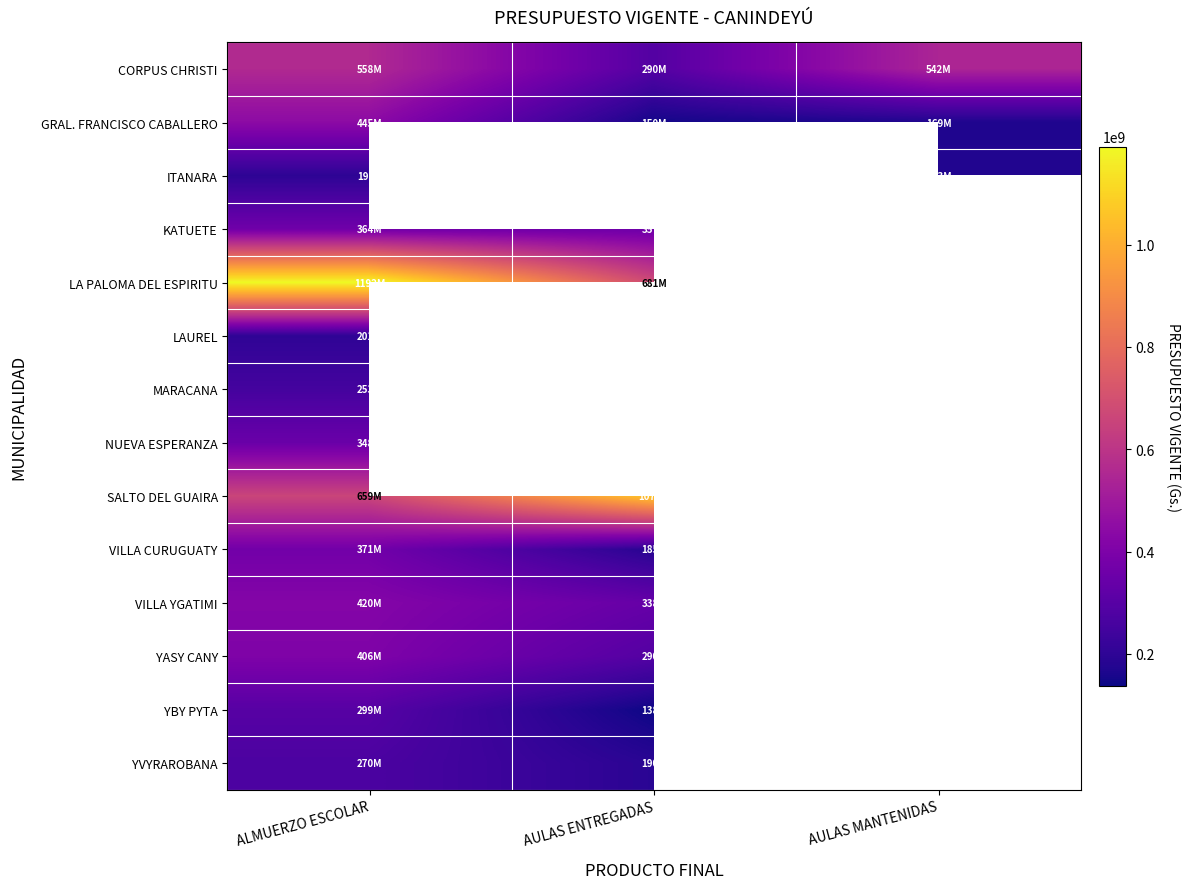

How many distinct data groups are displayed?

14